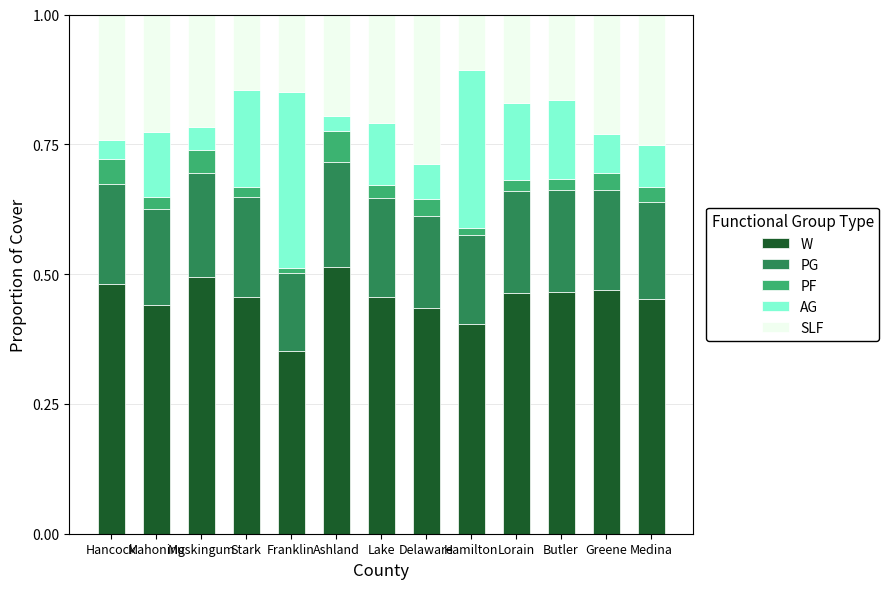

Which series has the largest range (max minus min)?

AG